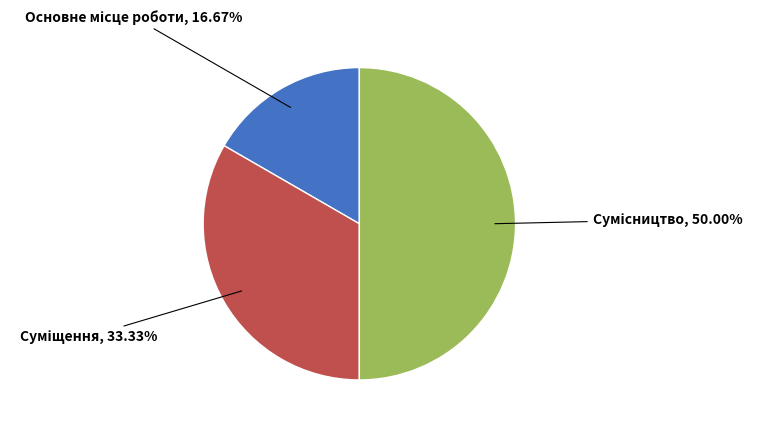

To the nearest percent, what is the difference between the largest and smallest slice percentages?

33%